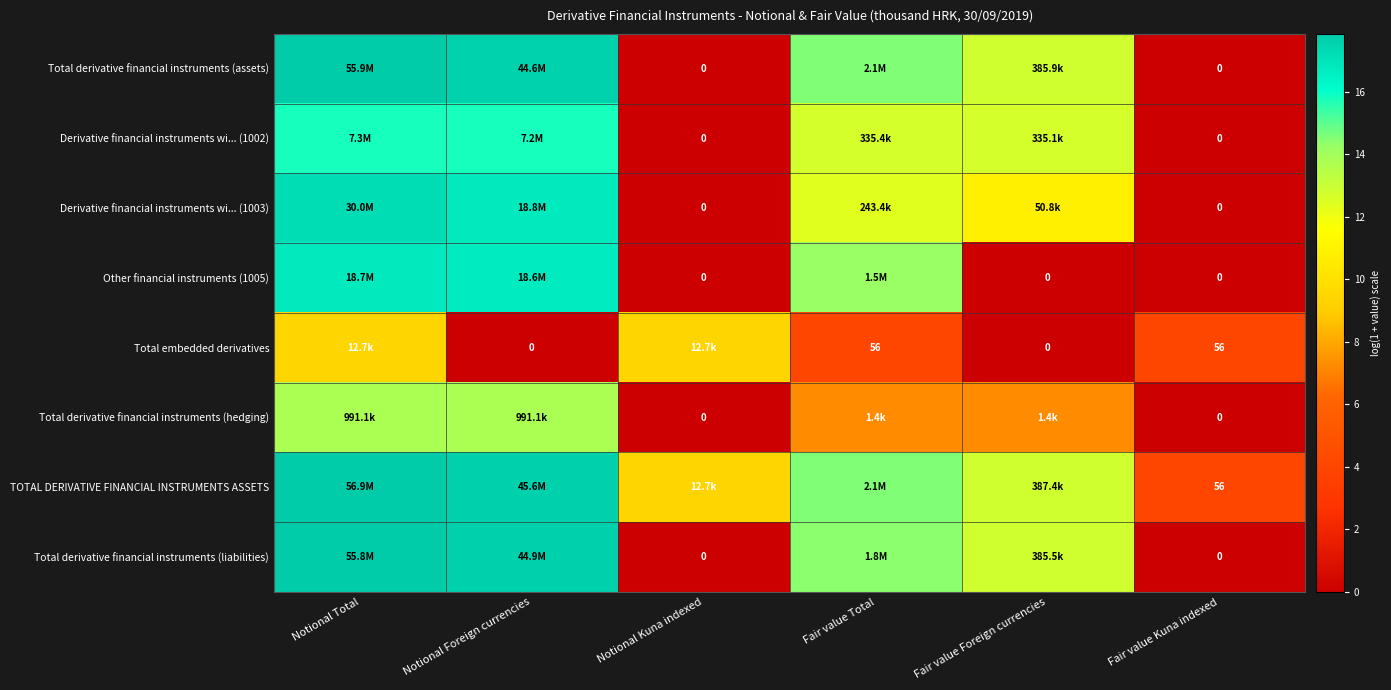

True or false: TOTAL DERIVATIVE FINANCIAL INSTRUMENTS ASSETS has a value of 4.0 at Fair value Kuna indexed.

True